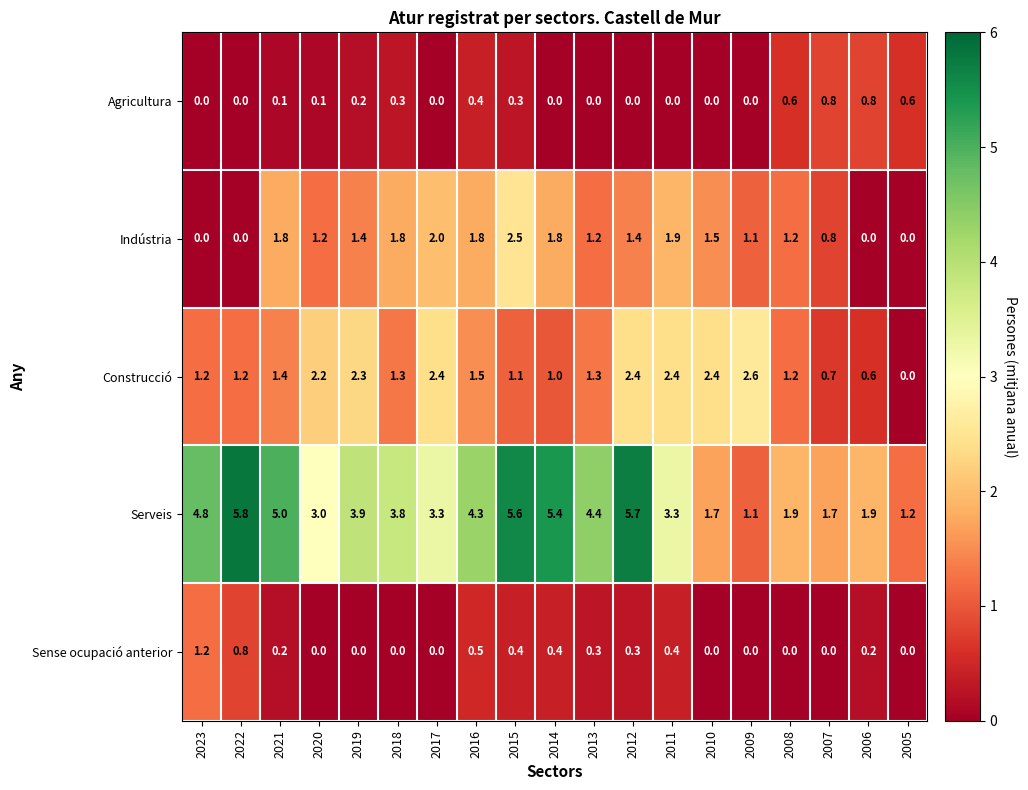

The value of Agricultura at 2009 is -0.4. True or false?

False